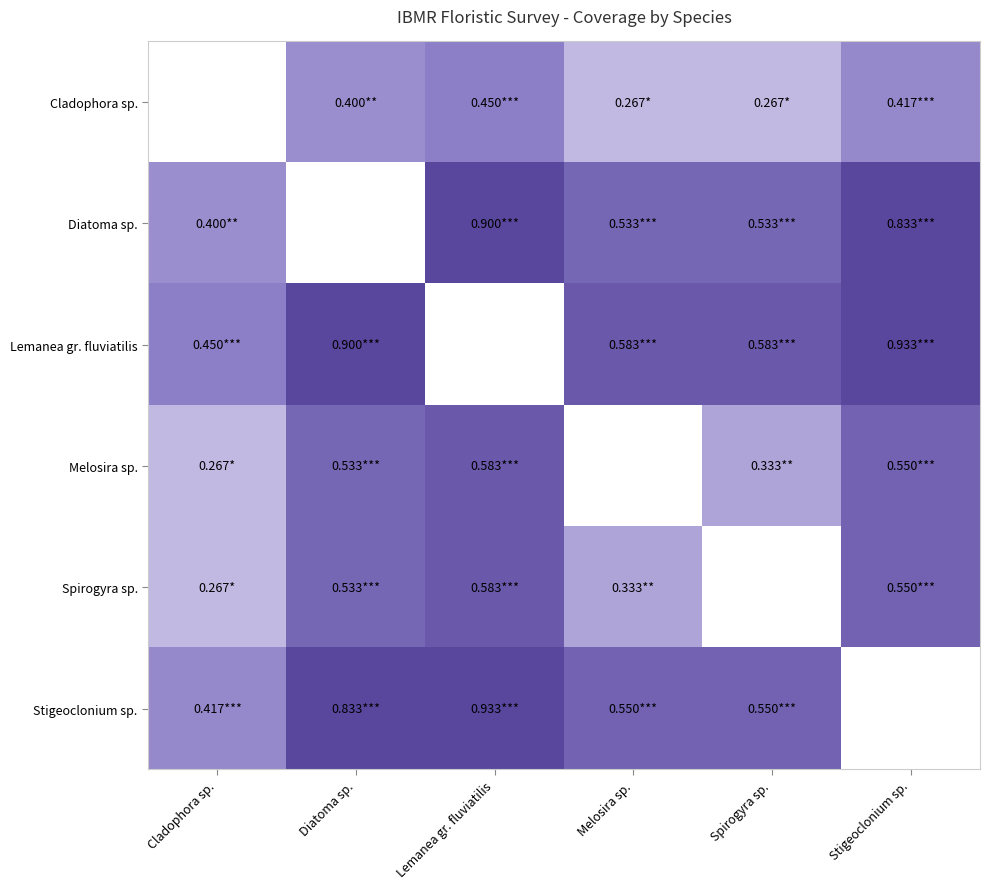

What is the maximum value for Spirogyra sp.?

0.6